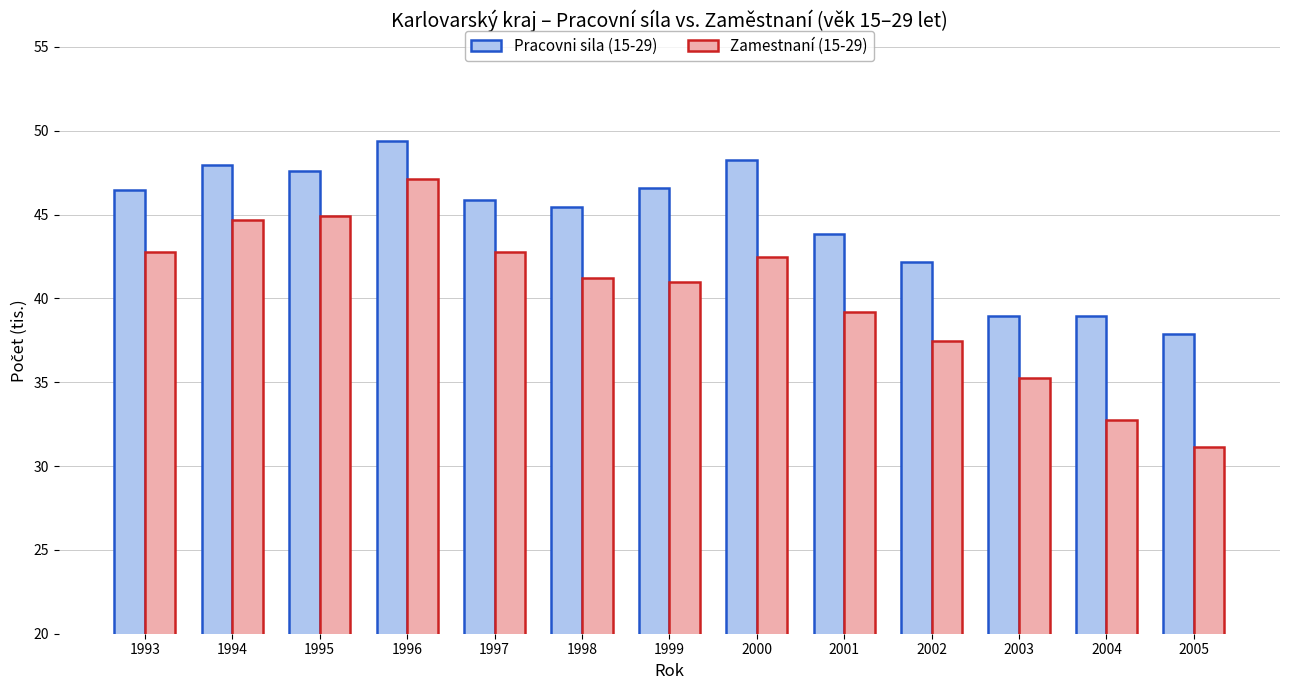

What is the minimum value for Pracovni sila (15-29)?

37.9